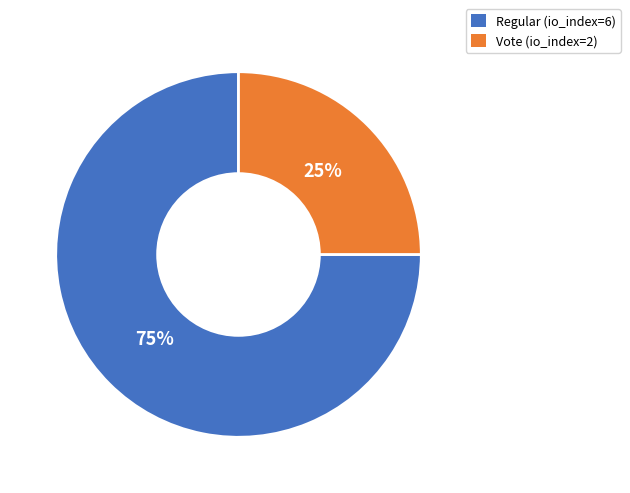

Approximately how many times larger is the value at Vote (io_index=2) compared to Regular (io_index=6)?

0.3